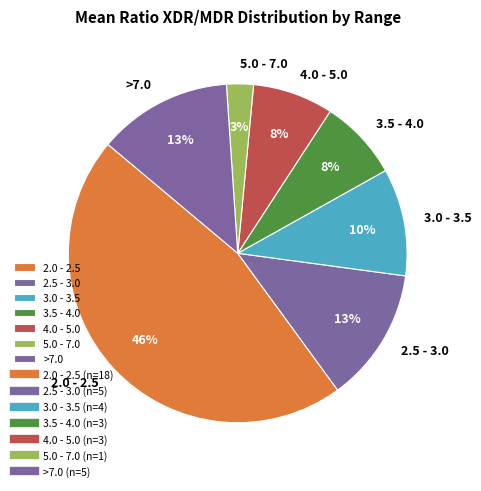

How many slices are in this pie chart?

7